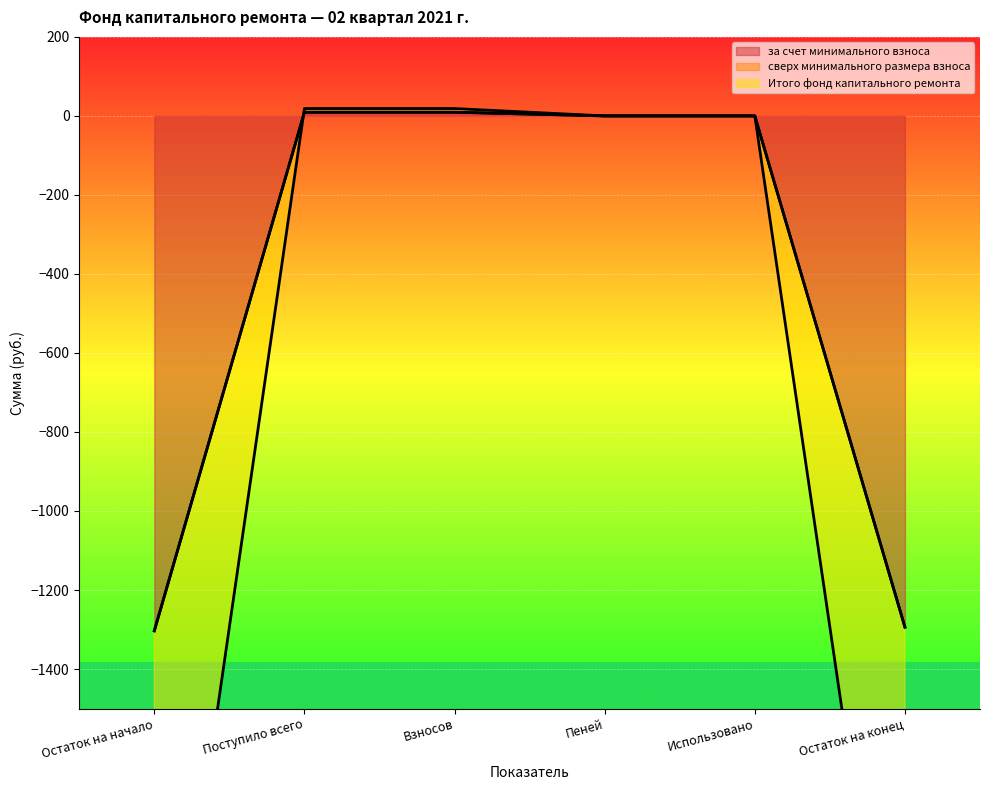

Reading left to right, extract all data points from this chart.

за счет минимального взноса: Остаток на начало=-1303.4	Поступило всего=9.3	Взносов=9.3	Пеней=0.0	Использовано=0.0	Остаток на конец=-1294.0
Итого фонд капитального ремонта: Остаток на начало=-1303.4	Поступило всего=9.3	Взносов=9.3	Пеней=0.0	Использовано=0.0	Остаток на конец=-1294.0